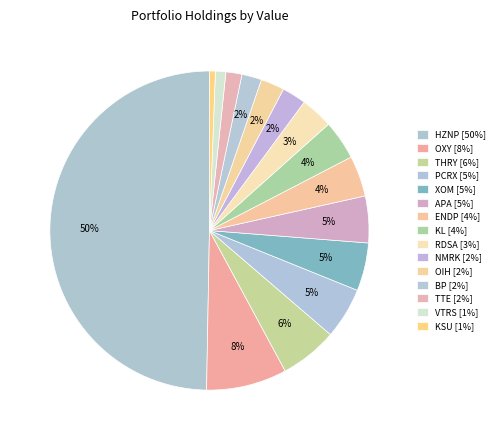

How many segments does this pie chart have?

15